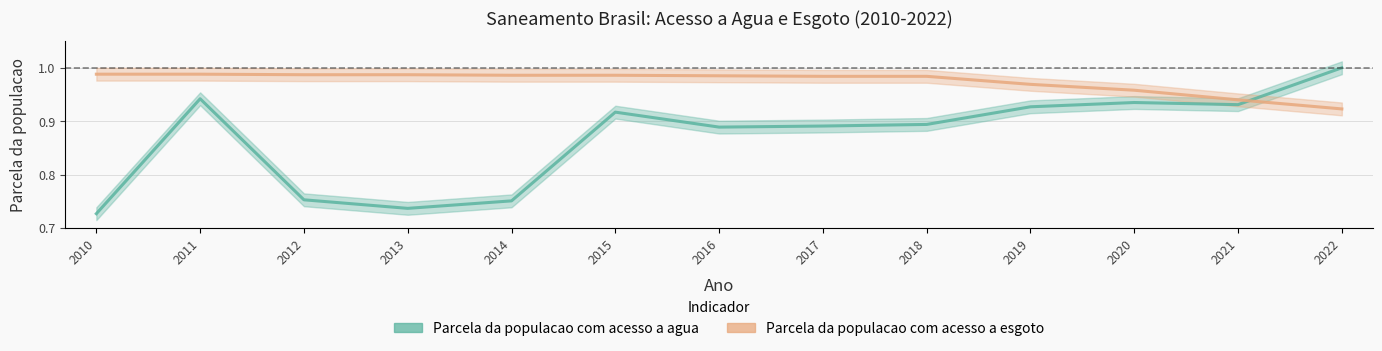

True or false: Parcela da populacao com acesso a esgoto has a value of 0.3 at 2020.

False